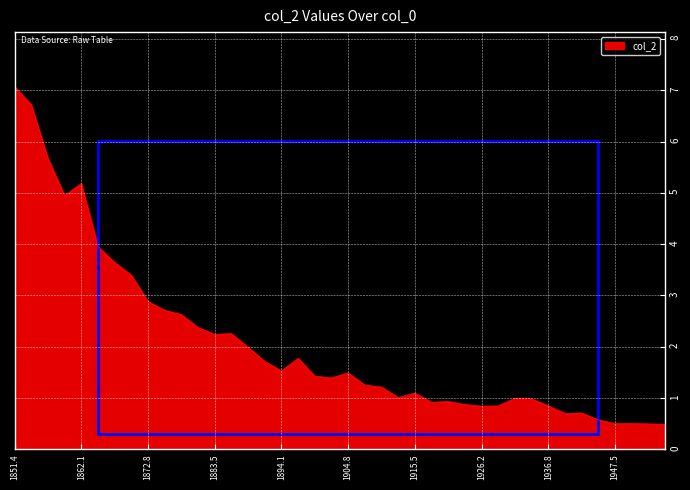

What is the minimum value shown in the chart?

0.5